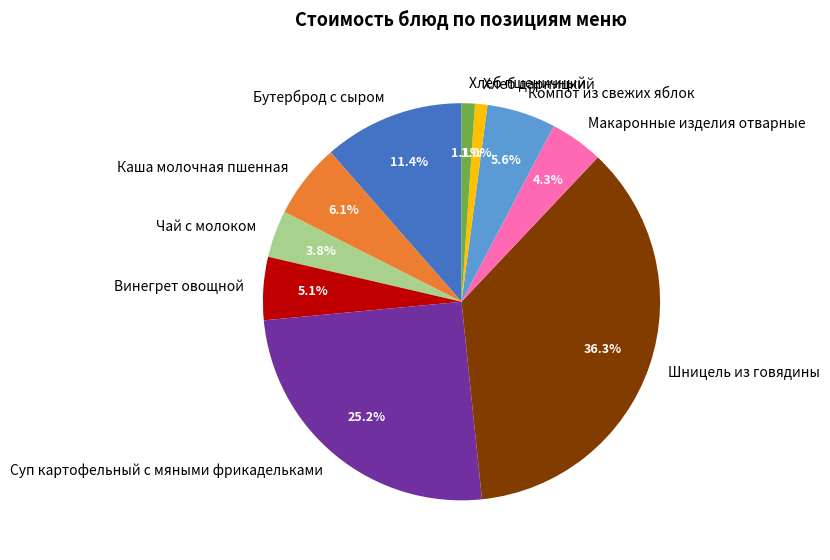

Is it true that Макаронные изделия отварные is 4% of the pie?

True